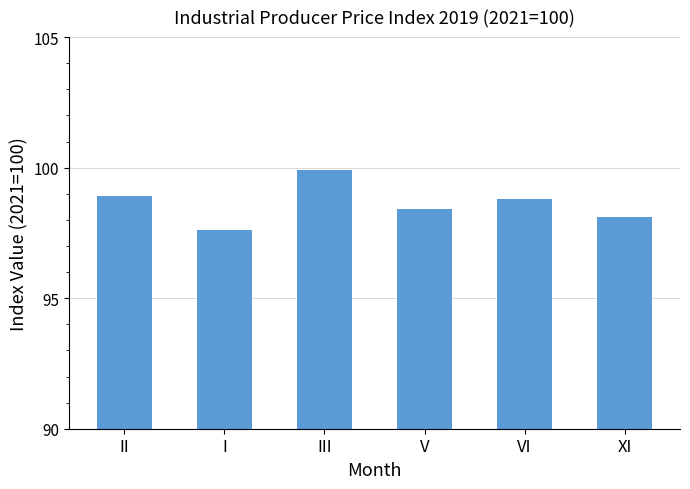

What is the difference between the maximum and minimum values?

2.3